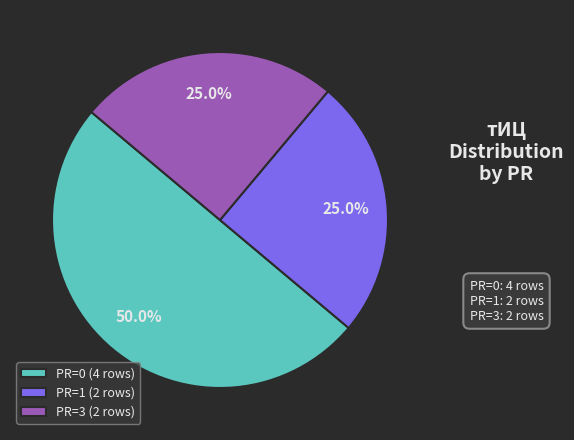

Count the number of slices in the pie.

3